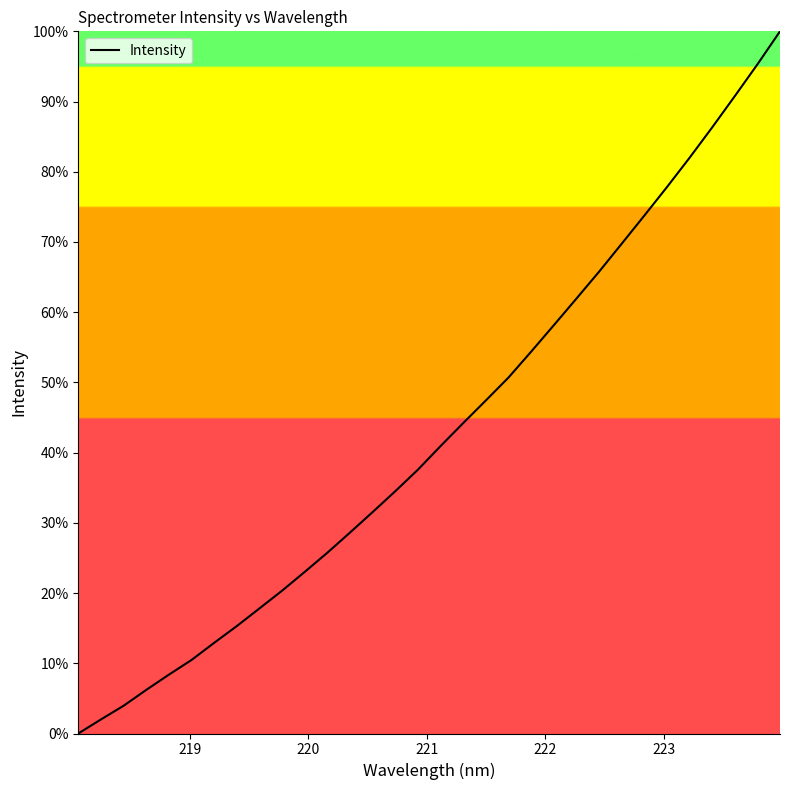

What is the difference between the maximum and minimum values?

100.0